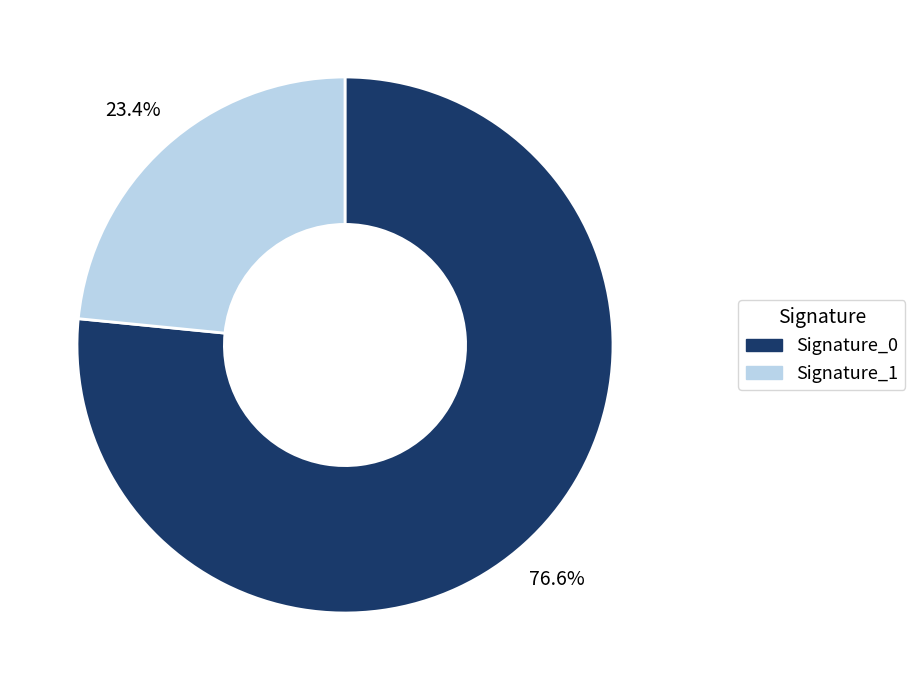

Is there a majority slice in this chart?

Yes